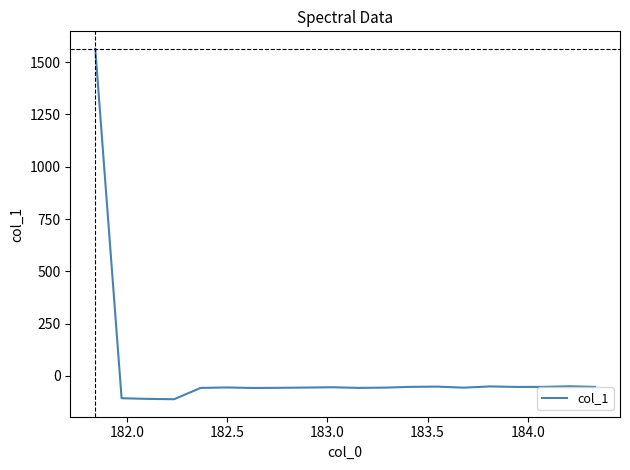

What is the greatest value displayed?

1563.7